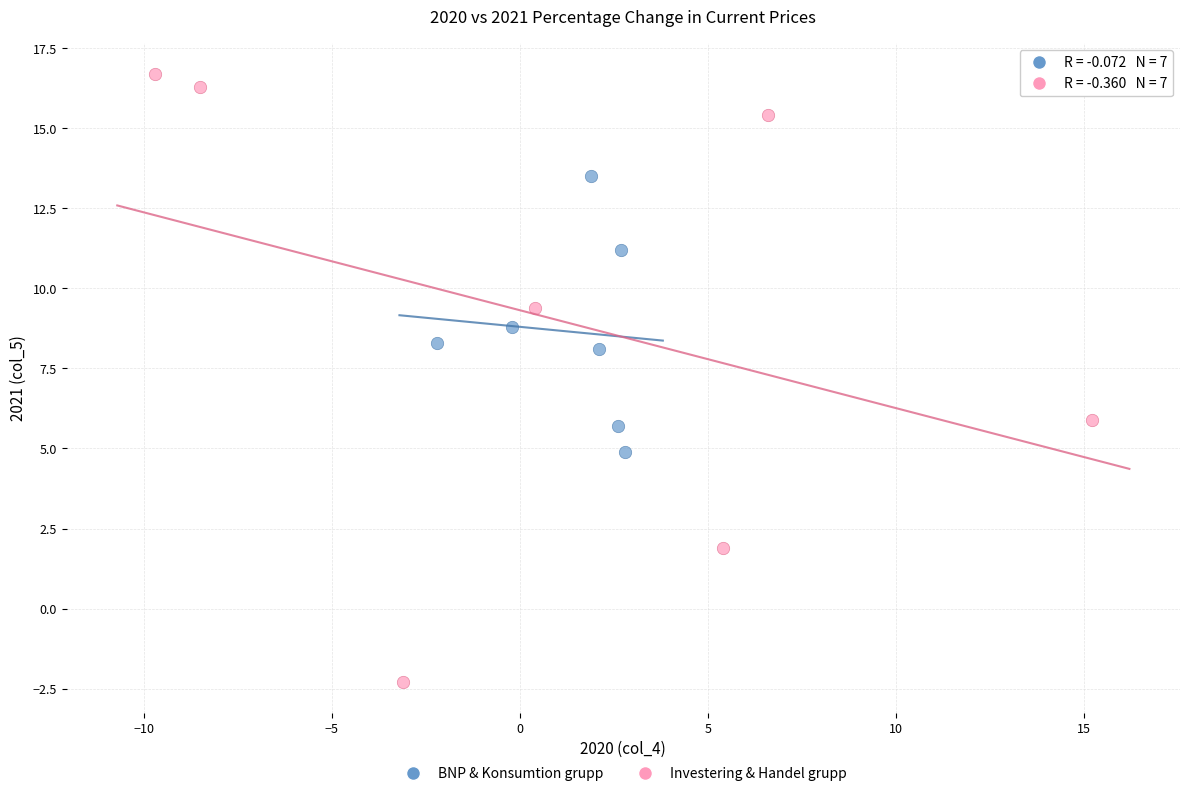

Which series has the largest Y range (max minus min)?

Investering & Handel grupp